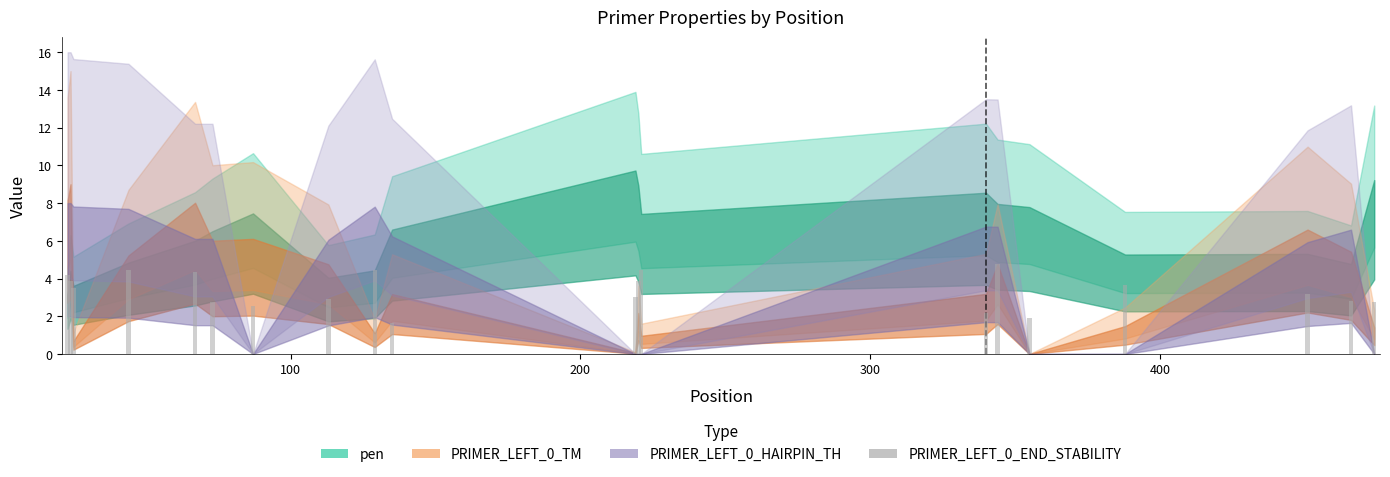

What is the smallest value displayed?

1.6